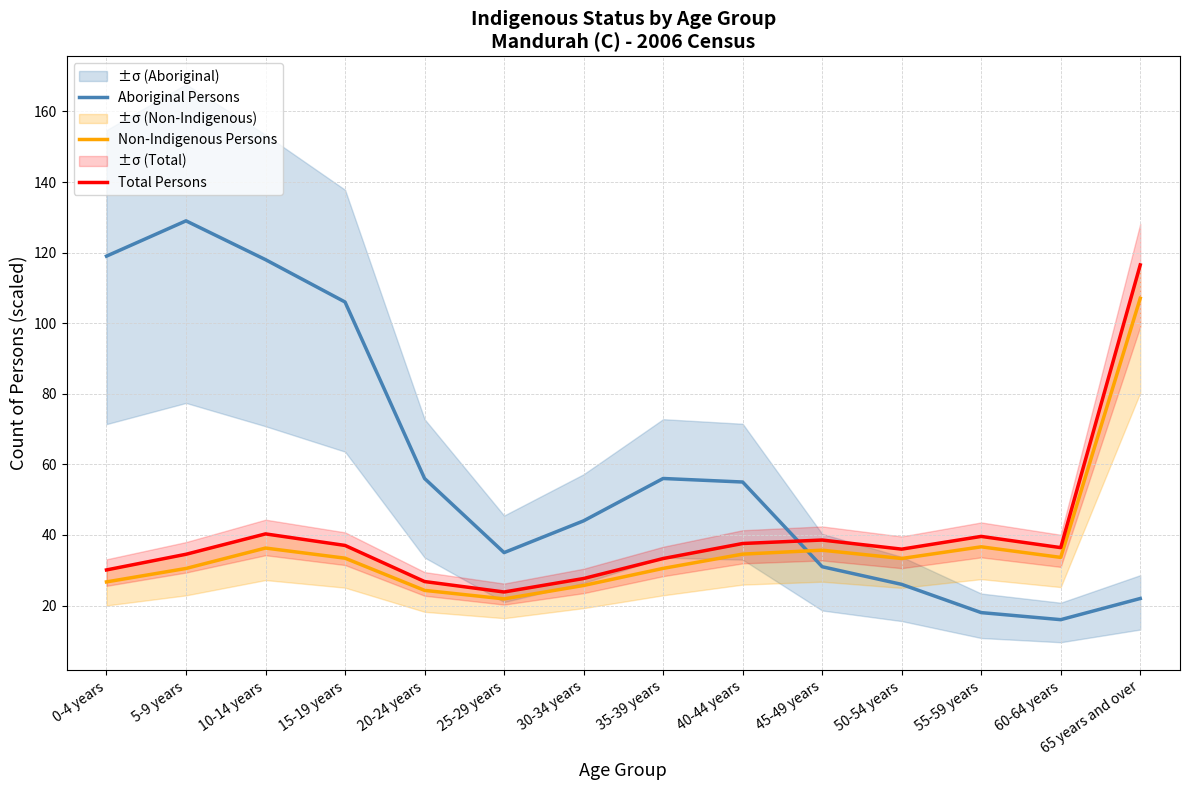

What is the total value across all series at 65 years and over?

245.6